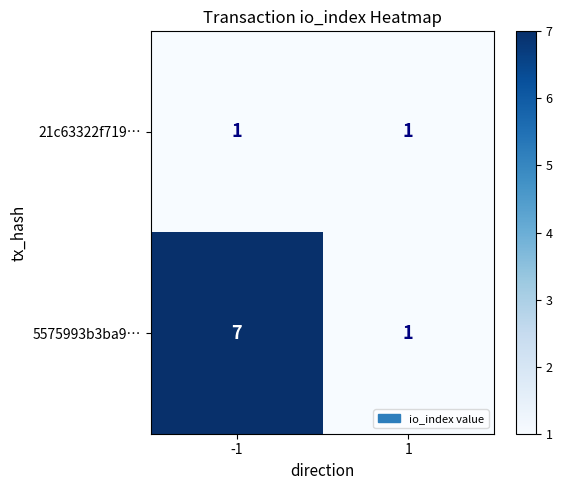

The value of 5575993b3ba9… at -1 is 7. True or false?

True